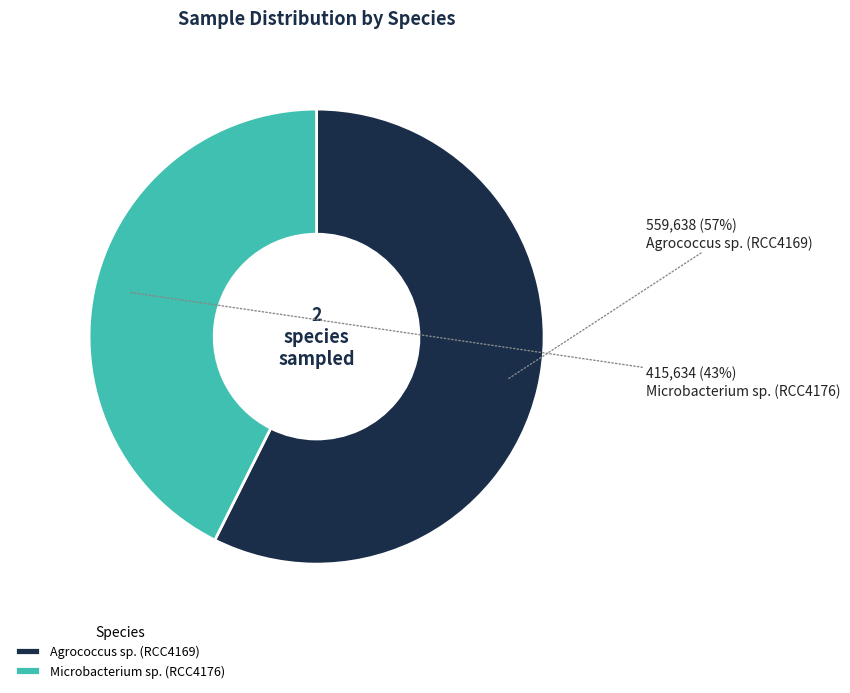

To the nearest percent, what is the combined percentage of Agrococcus sp. (RCC4169) and Microbacterium sp. (RCC4176)?

100%